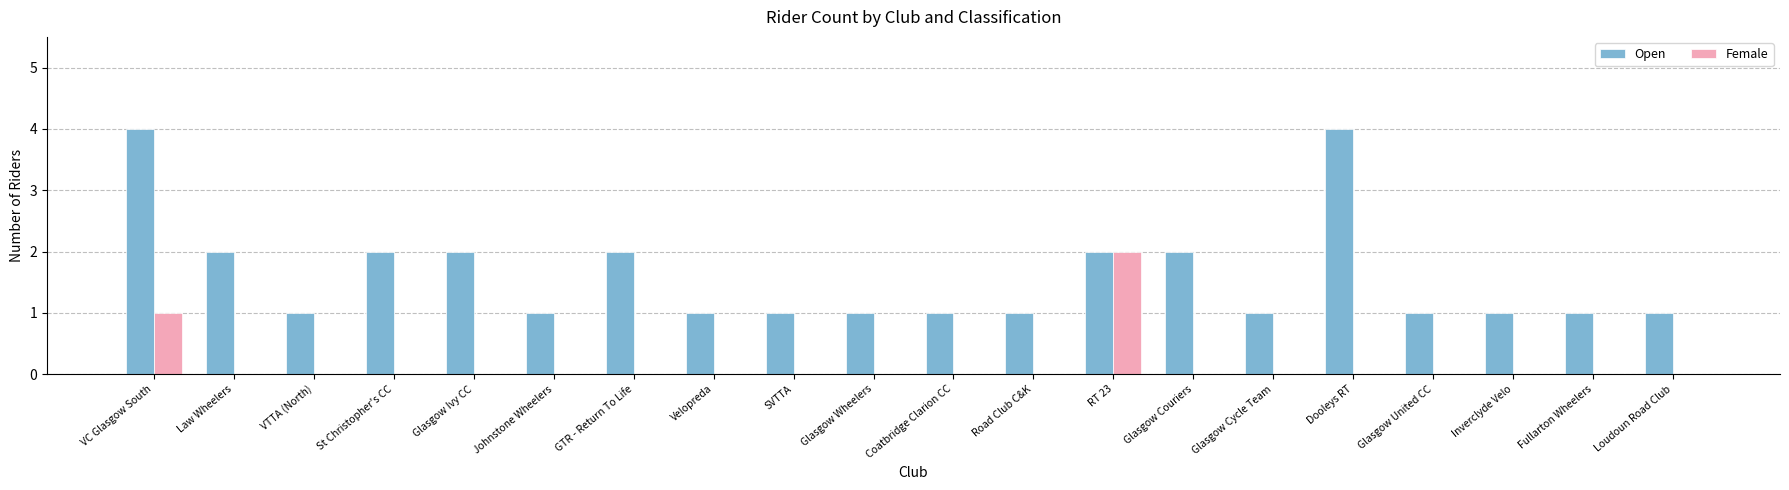

Does the chart contain stacked bars?

No